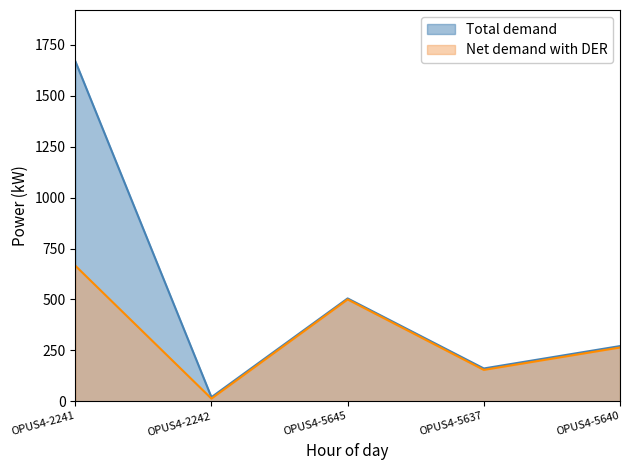

The value of Total demand at OPUS4-2241 is 1671. True or false?

True